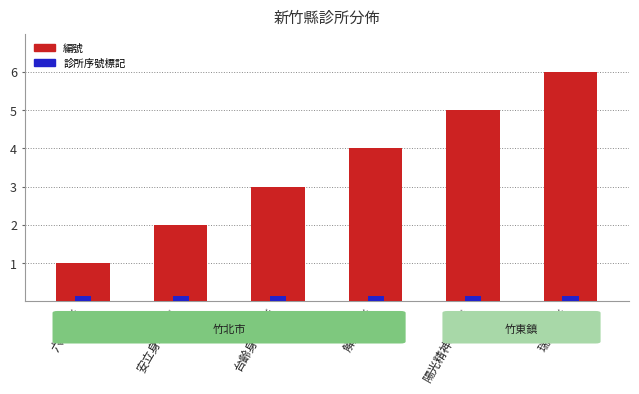

How many bars are there in total?

6